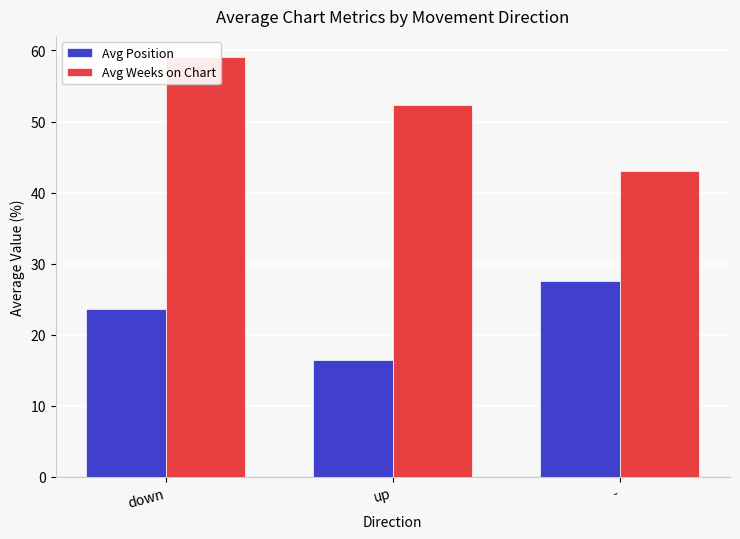

What is the label of the 1st bar from the left?

down